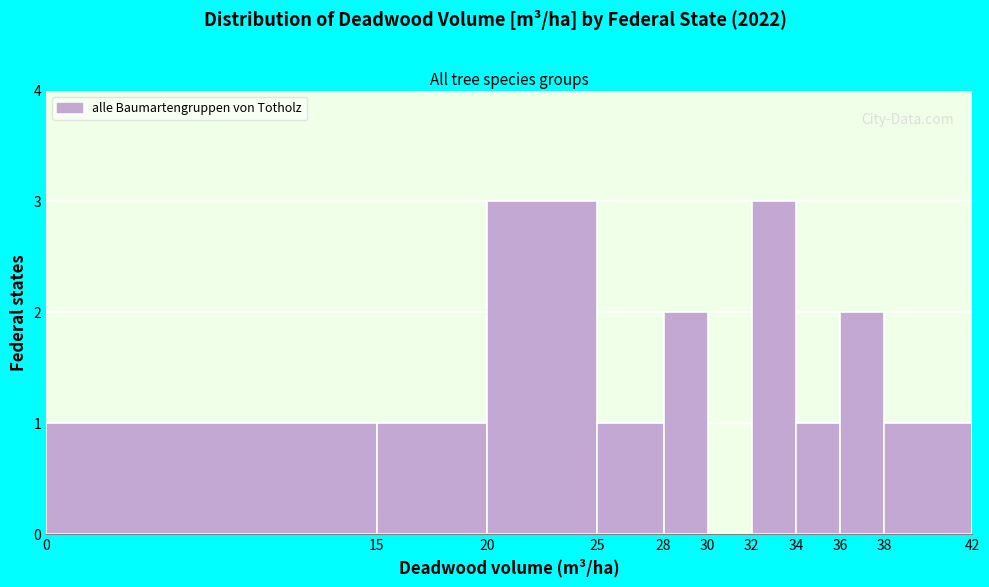

Reading left to right, transcribe this chart: for each bar, give the range it covers on the x-axis and its height. The values are not printed on the chart, so give them approximately, as read against the axis.

0 to 15: 1
15 to 20: 1
20 to 25: 3
25 to 28: 1
28 to 30: 2
30 to 32: 0
32 to 34: 3
34 to 36: 1
36 to 38: 2
38 to 42: 1